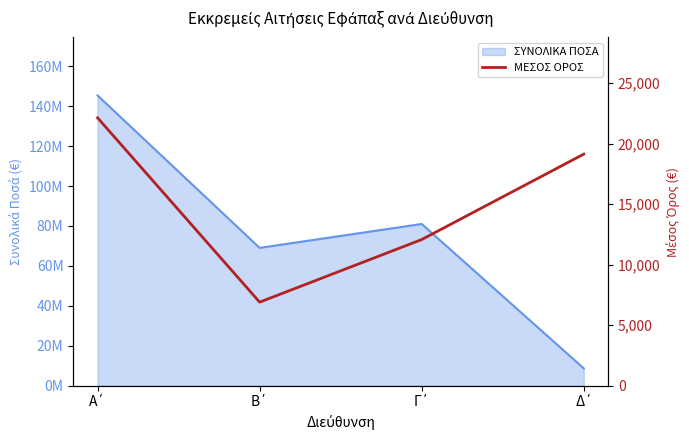

What is the label of the 1st point from the left?

Α΄